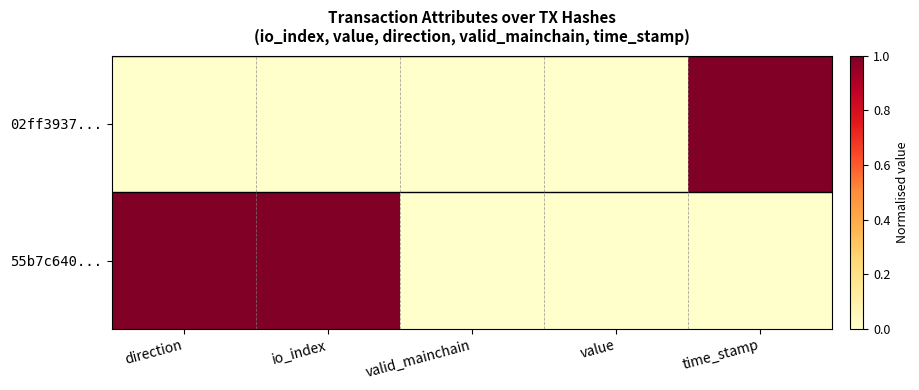

List the series in order of their peak value, lowest first.

02ff3937..., 55b7c640...